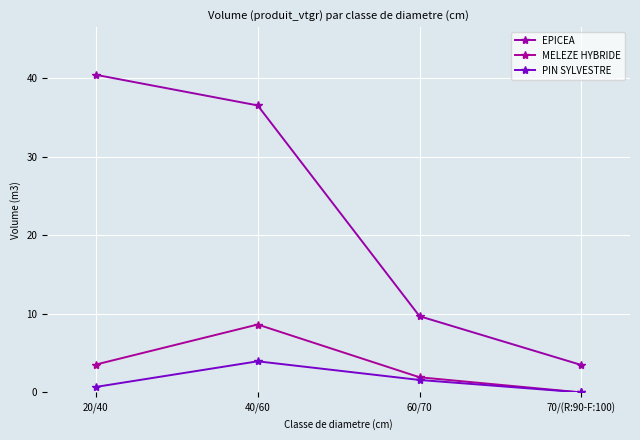

Reading right to left, list all the values displayed in this chart.

EPICEA: 70/(R:90-F:100)=3.5	60/70=9.7	40/60=36.5	20/40=40.4
MELEZE HYBRIDE: 70/(R:90-F:100)=0.0	60/70=1.9	40/60=8.6	20/40=3.5
PIN SYLVESTRE: 70/(R:90-F:100)=0.0	60/70=1.6	40/60=4.0	20/40=0.7